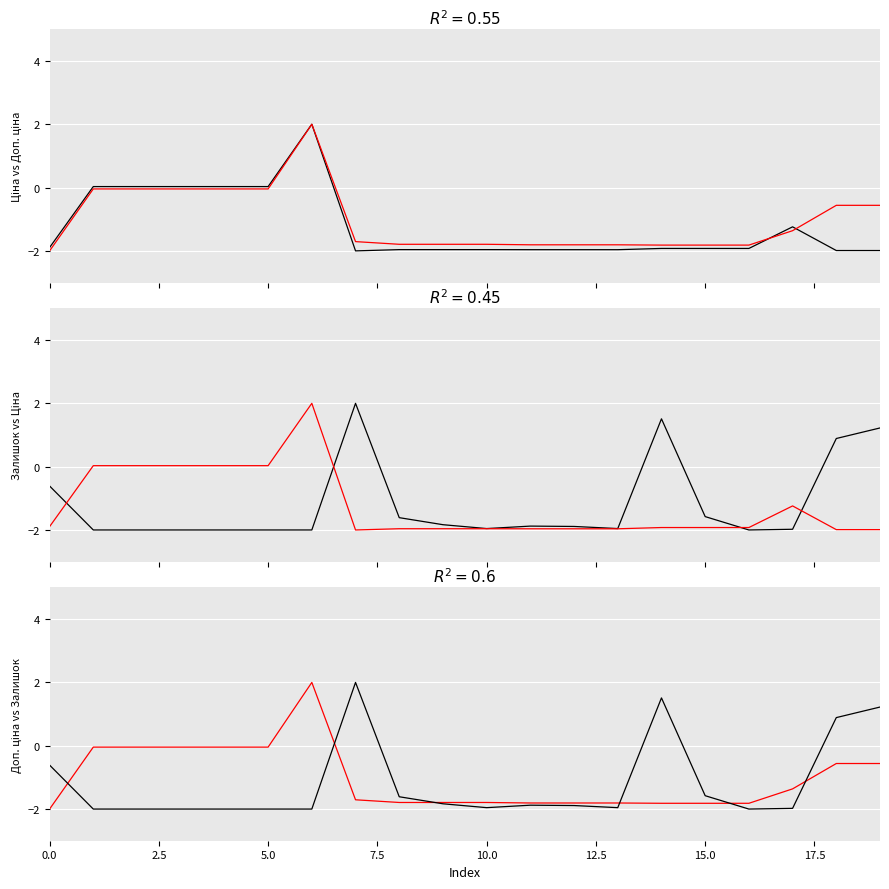

At which label is Ціна closest to 0?

2.5